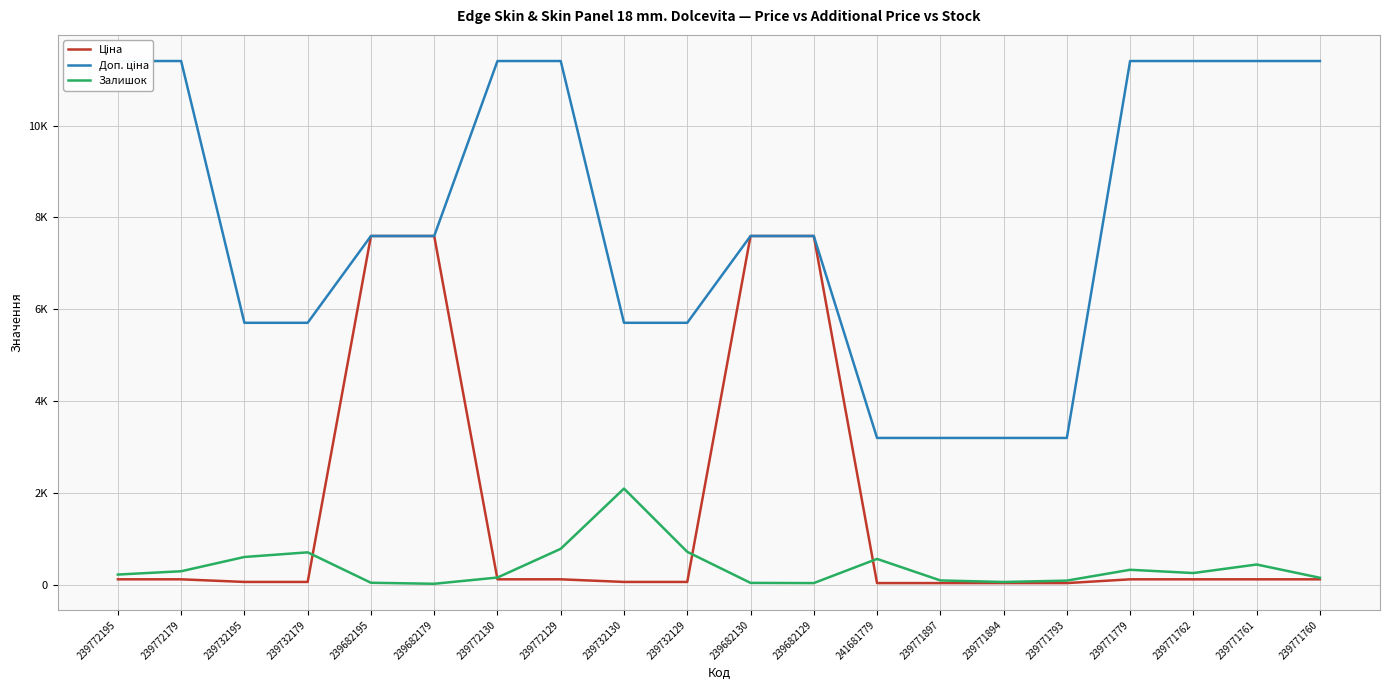

Which series has the largest total across all categories?

Доп. ціна